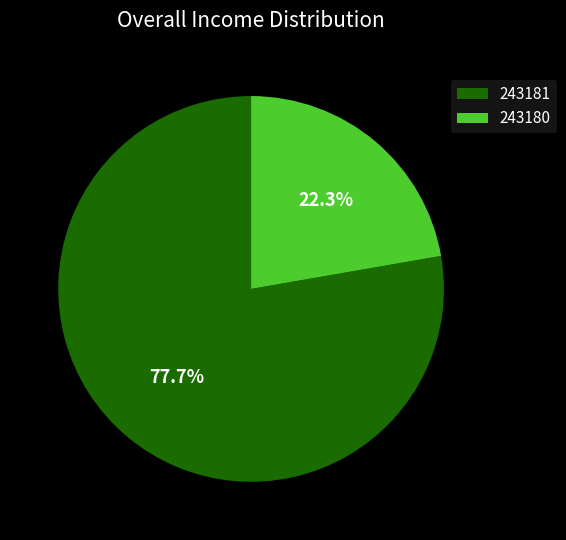

To the nearest percent, what portion does 243180 represent?

22%